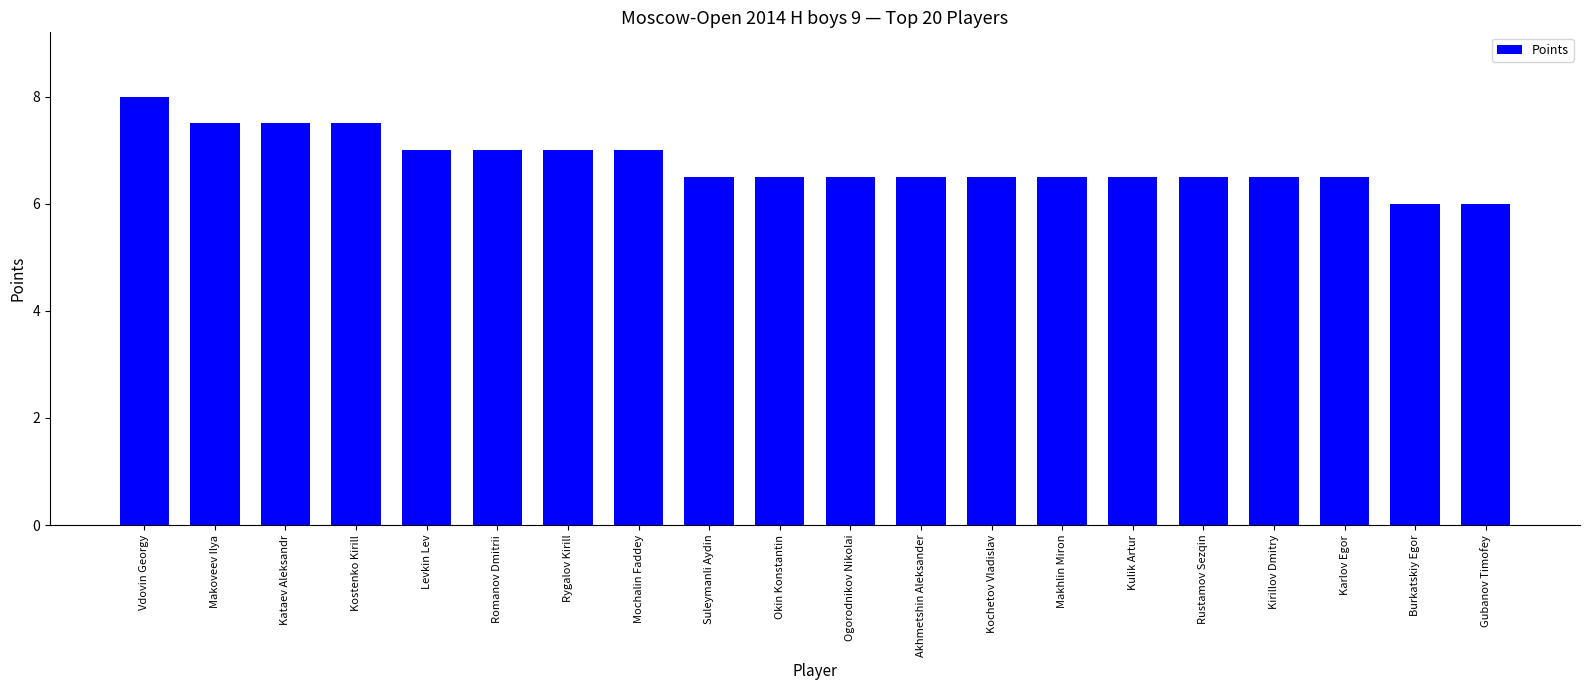

What value does the data have at Kochetov Vladislav?

6.5